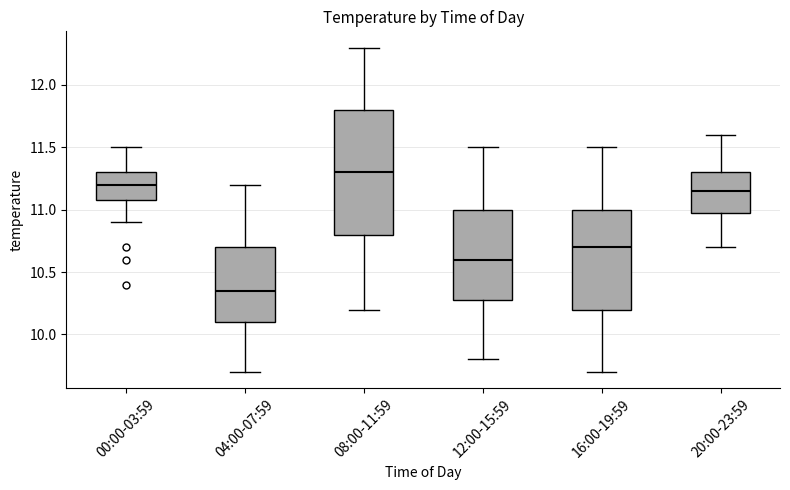

Which box is the tallest, from its lower edge to its upper edge?

08:00-11:59